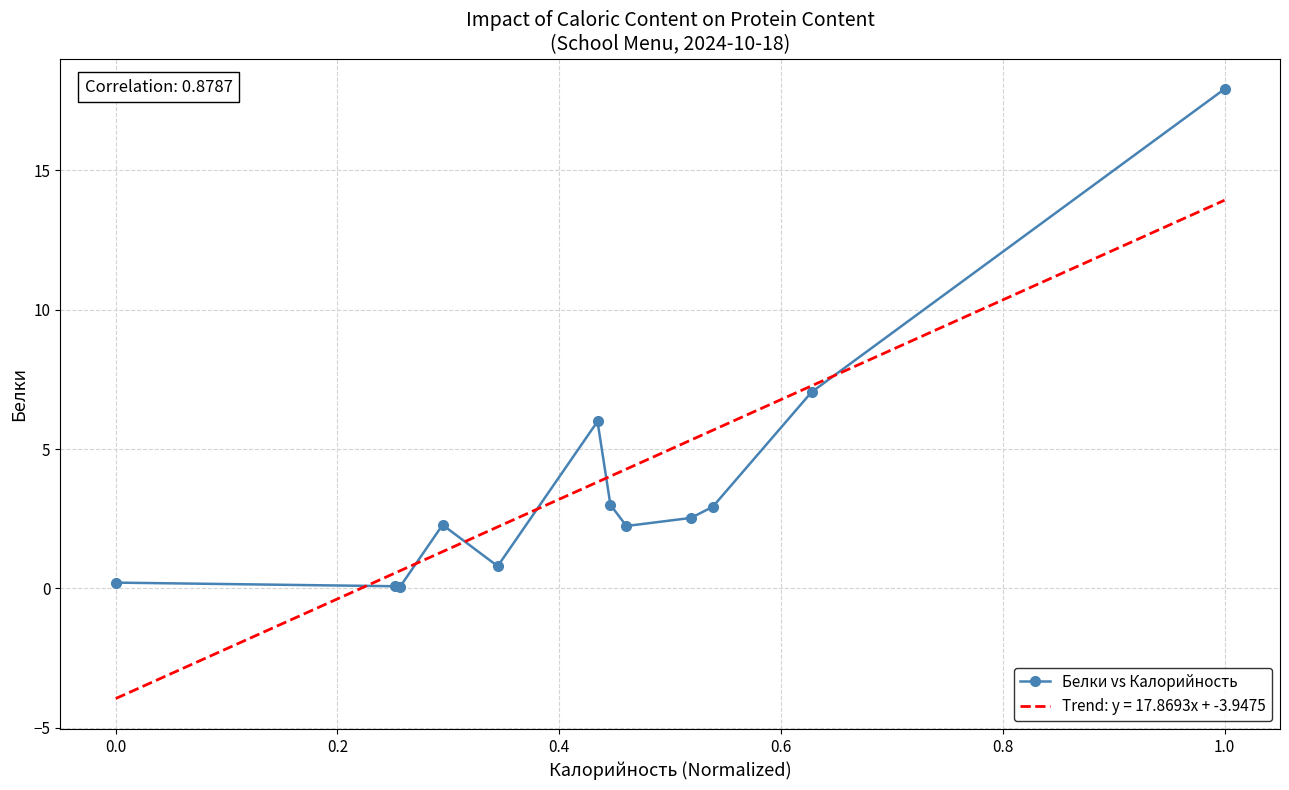

What is the maximum value shown in the chart?

17.9